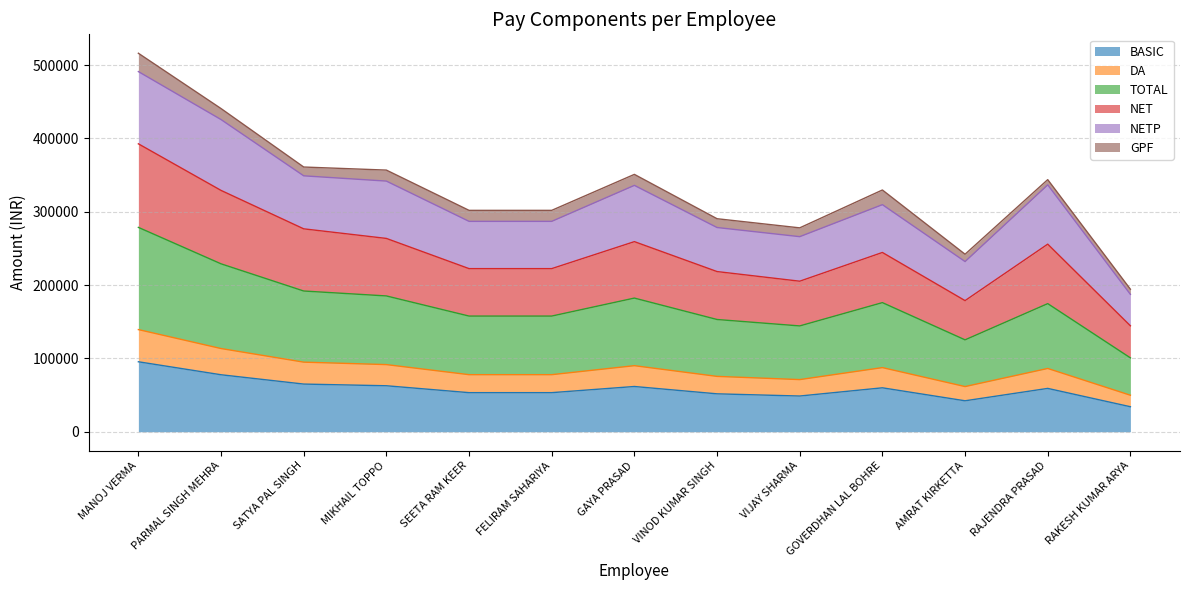

True or false: TOTAL and DA cross at least once.

False